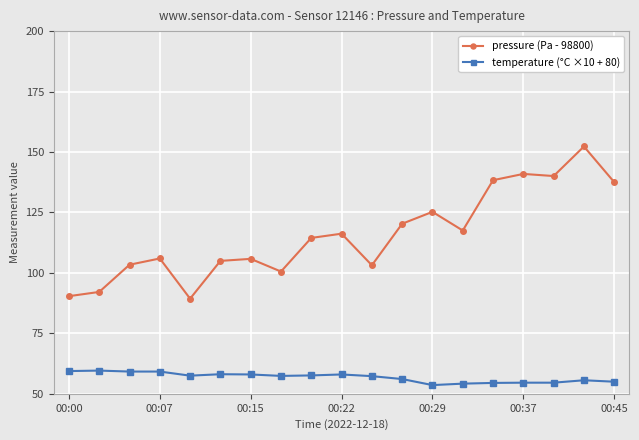

True or false: pressure (Pa - 98800) and temperature (°C ×10 + 80) intersect in this chart.

False